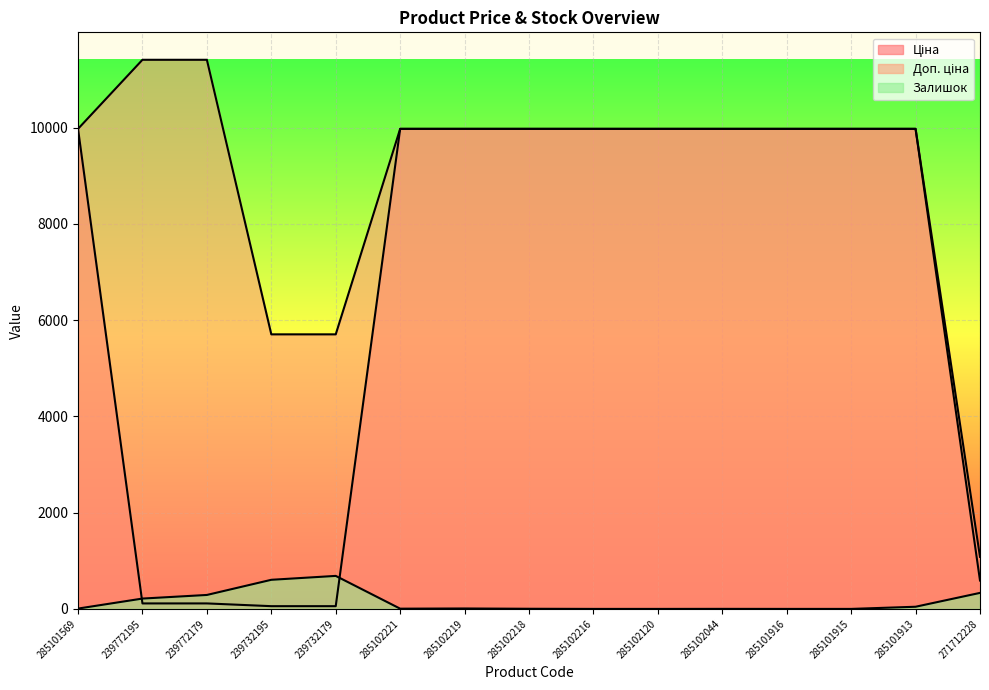

Is the value of Ціна at 285102120 greater than the value of Залишок at 285102044?

Yes